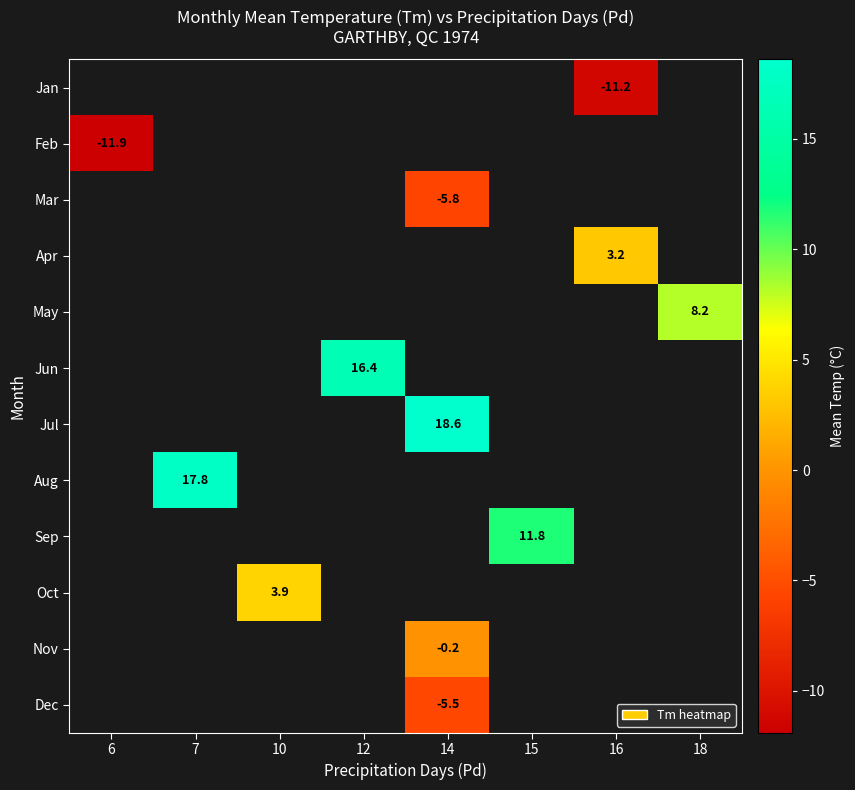

The value of Mar at 14 is -5.8. True or false?

True